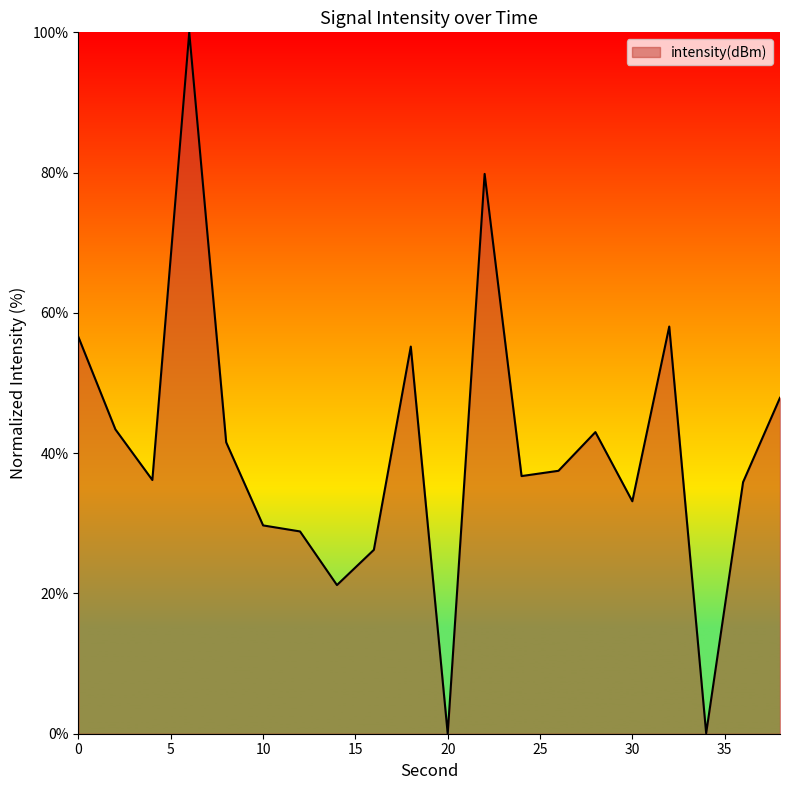

What is the difference between the maximum and minimum values?

100.0